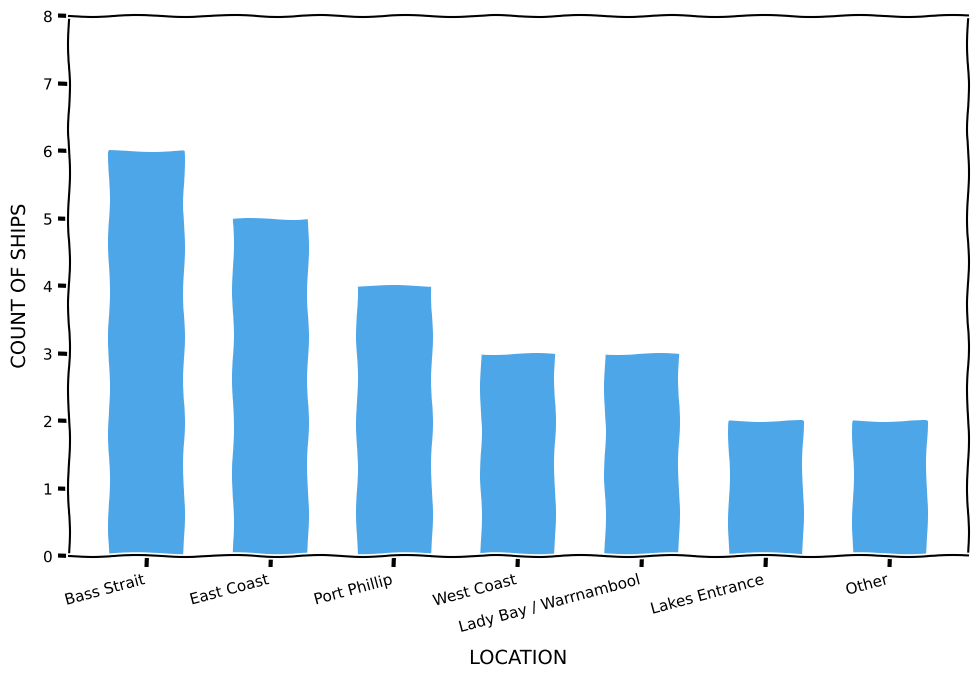

The value at Bass Strait is 10. True or false?

False